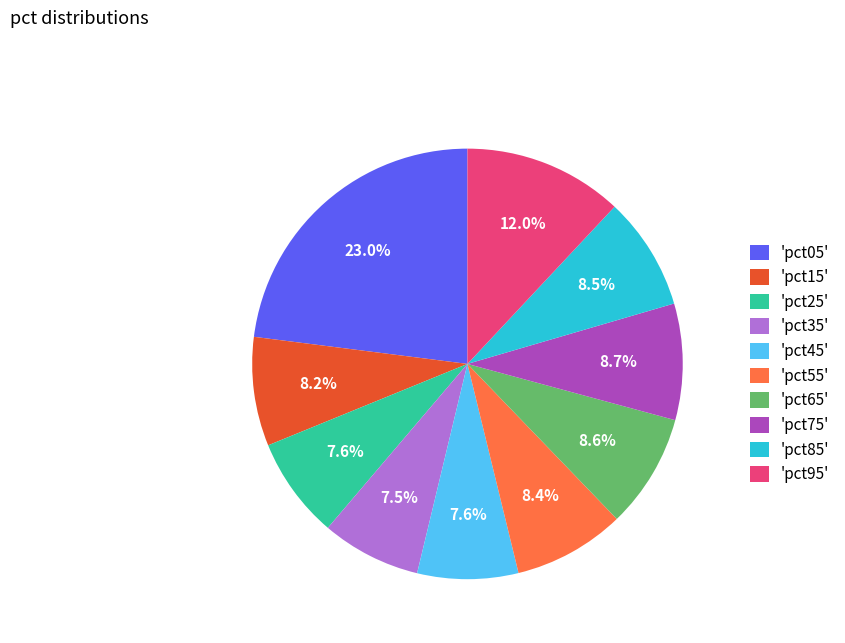

How many segments does this pie chart have?

10